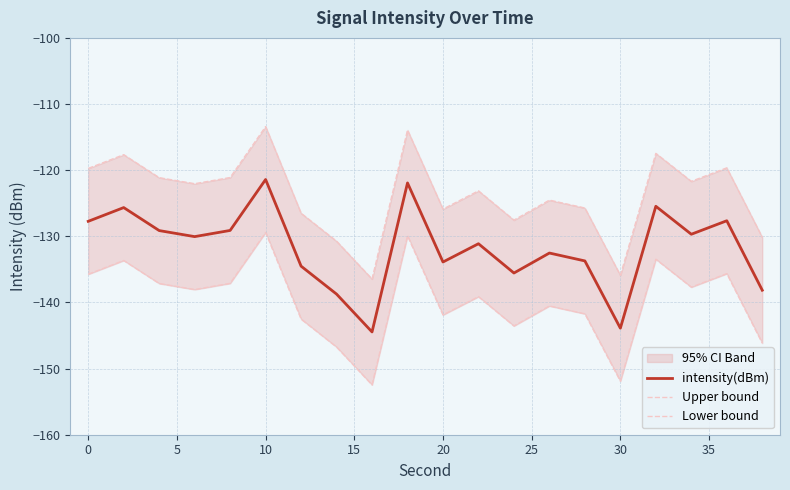

What is the lowest value of the intensity(dBm) series?

-144.5